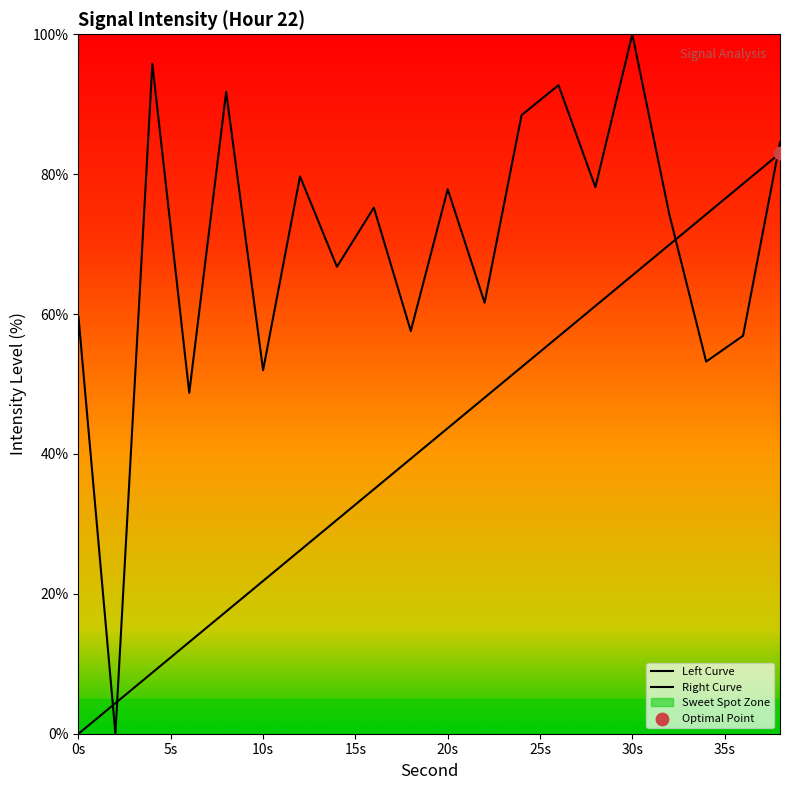

What is the total value across all series at 32?

144.2